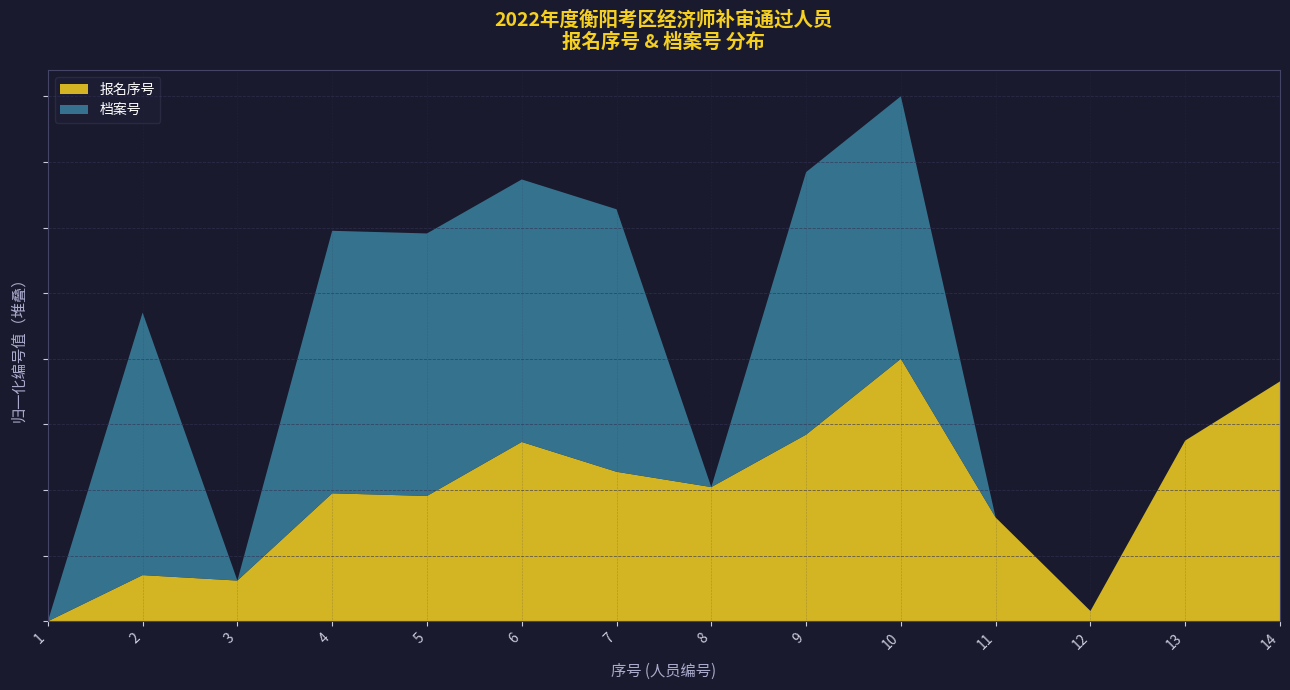

List the labels in order of value, largest first.

10, 14, 9, 13, 6, 7, 8, 4, 5, 11, 2, 3, 12, 1